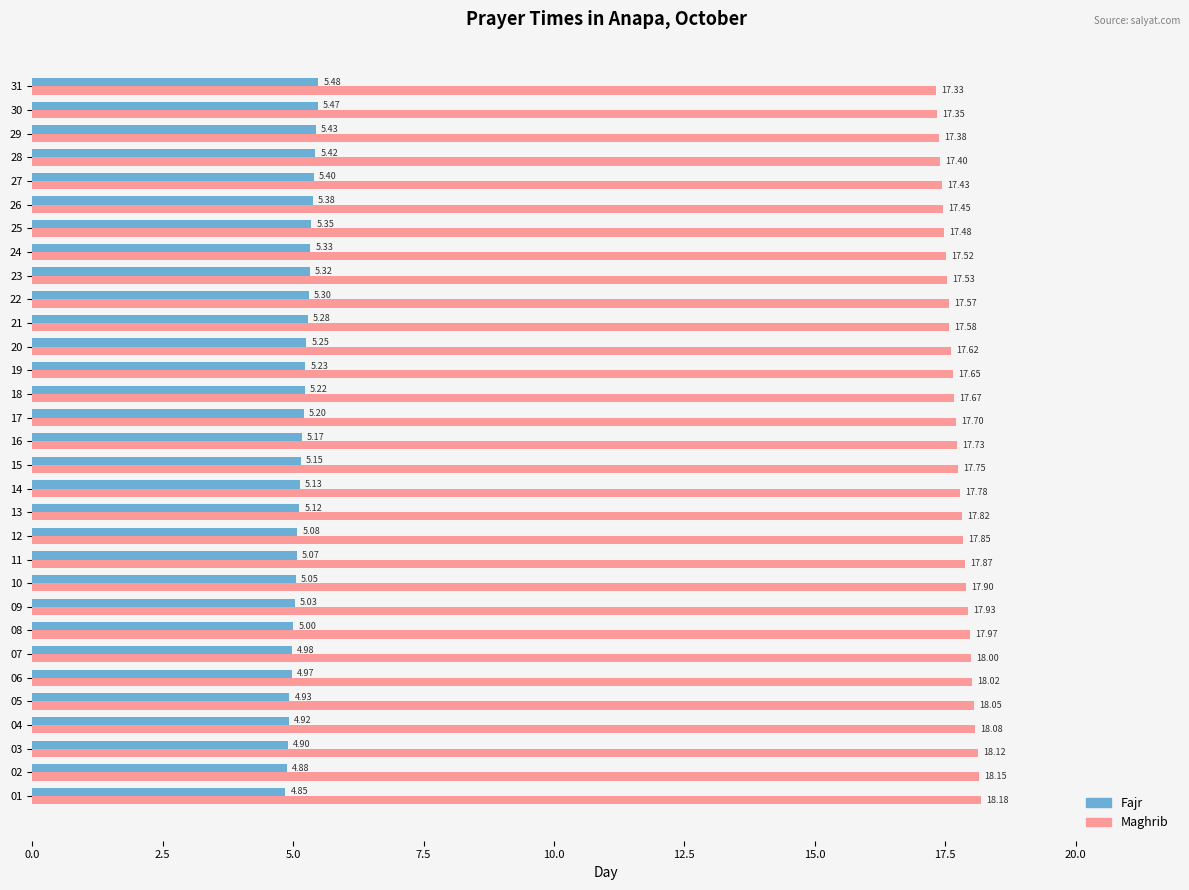

Is the value of Maghrib at 16 greater than the value of Fajr at 24?

Yes